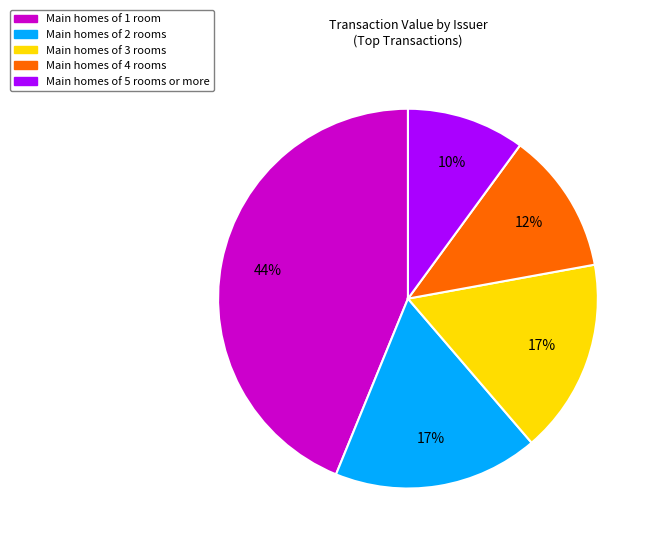

To the nearest percent, what is the difference between the largest and smallest slice percentages?

34%